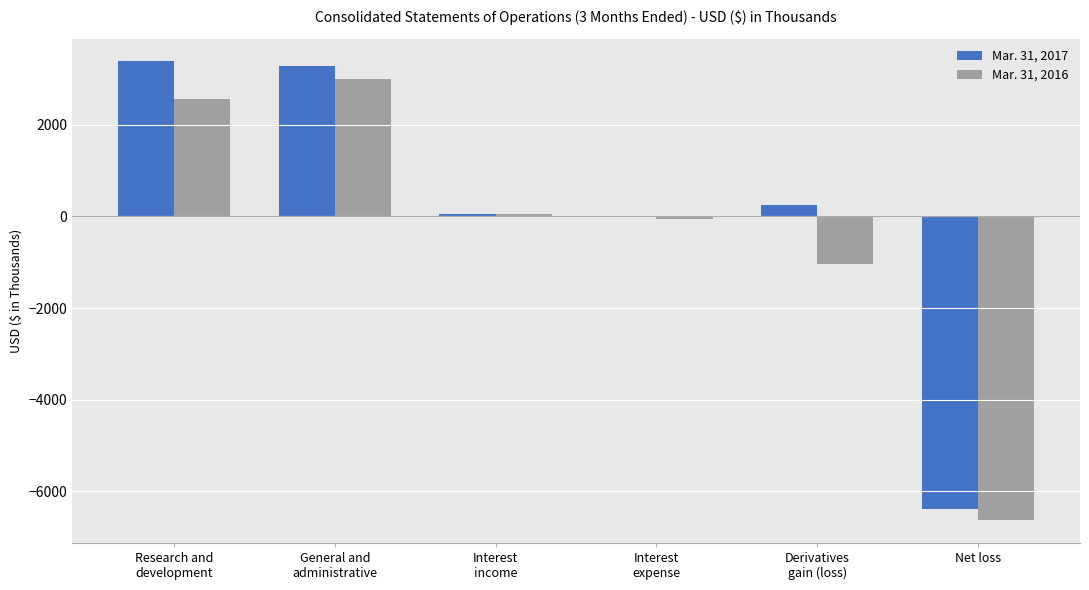

The Mar. 31, 2017 series shows -6391 at Net loss. True or false?

True